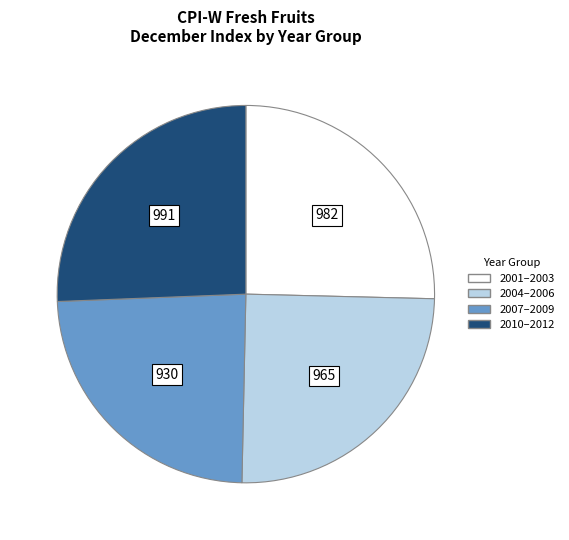

Does any single category account for the majority?

No